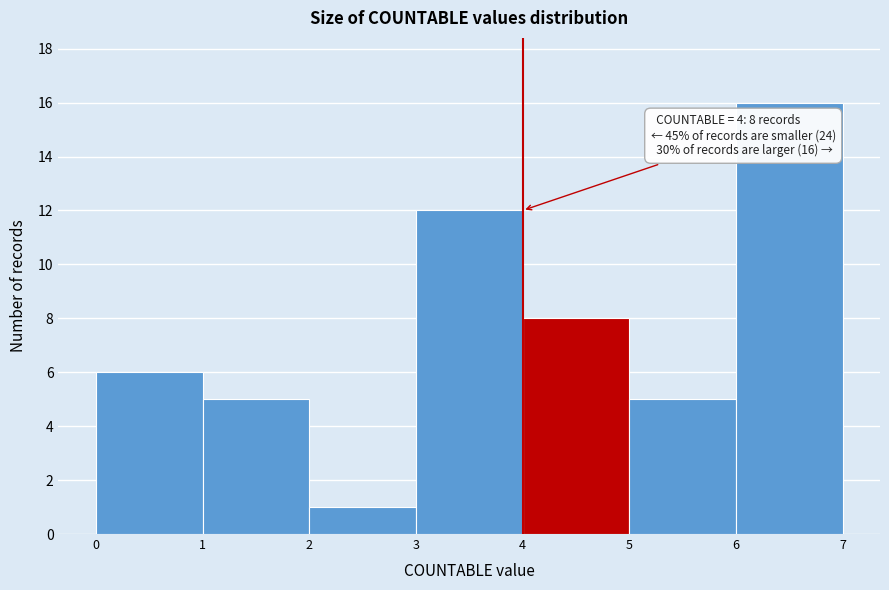

Which range on the x-axis has the tallest bar?

6 to 7